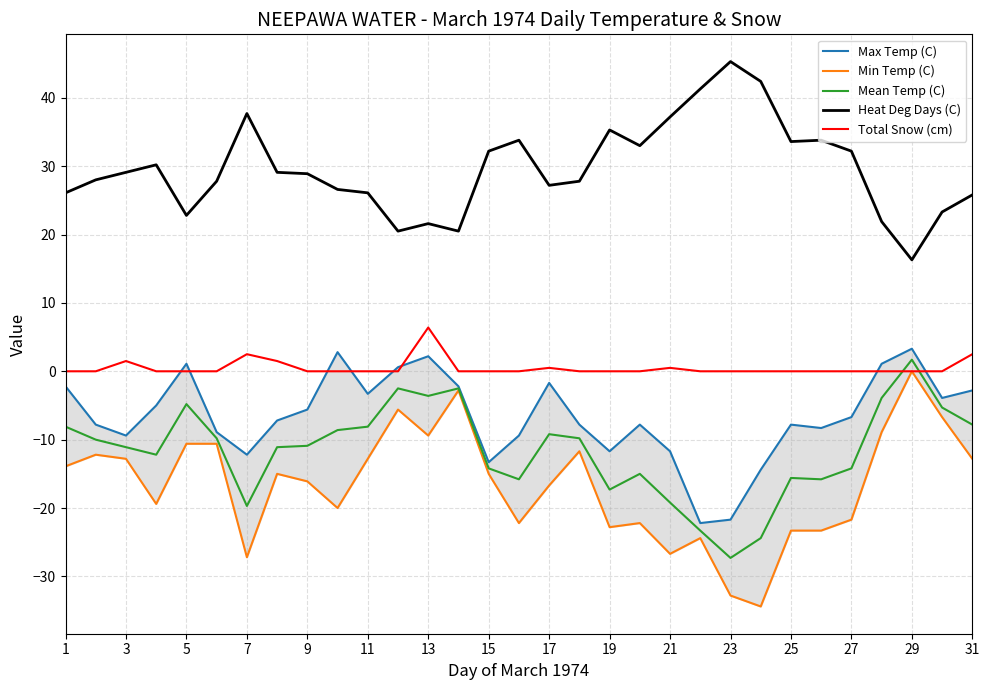

The value of Total Snow (cm) at 11 is 0.0. True or false?

True